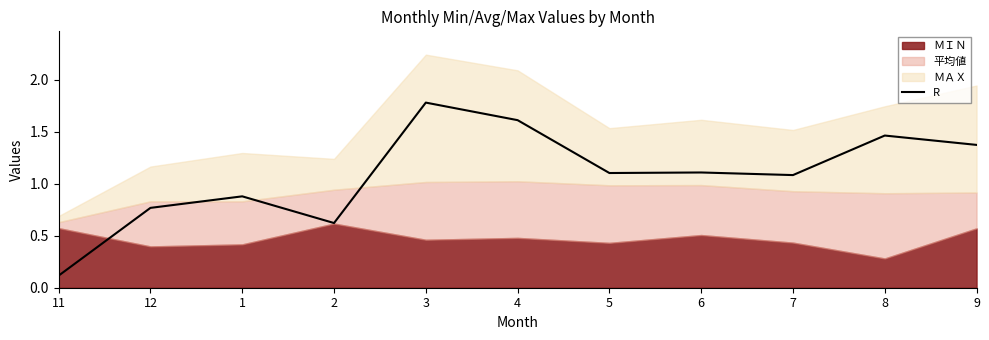

What is the maximum value shown in the chart?

1.8